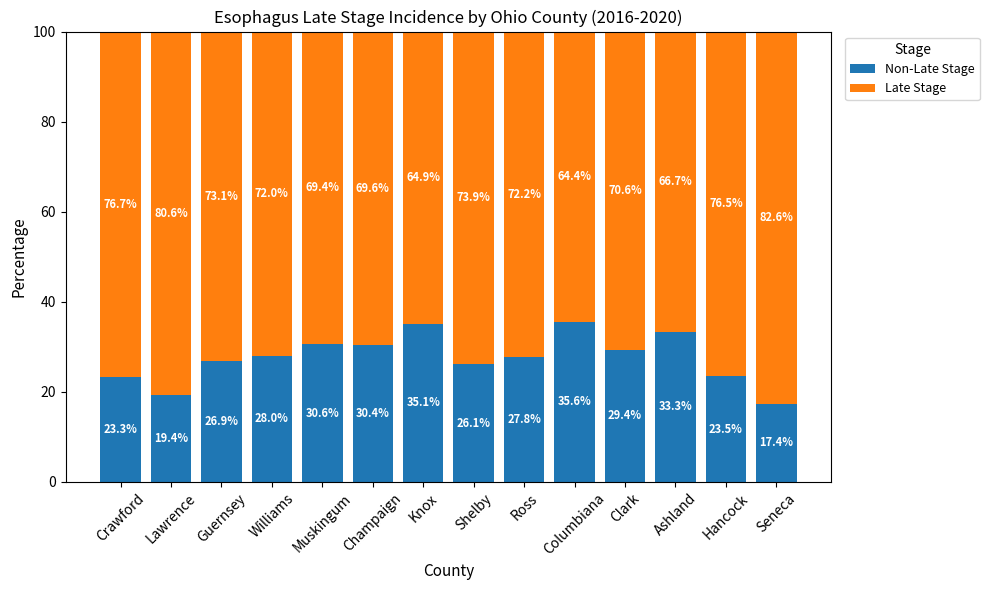

What is the total value across all series at Lawrence?

100.0